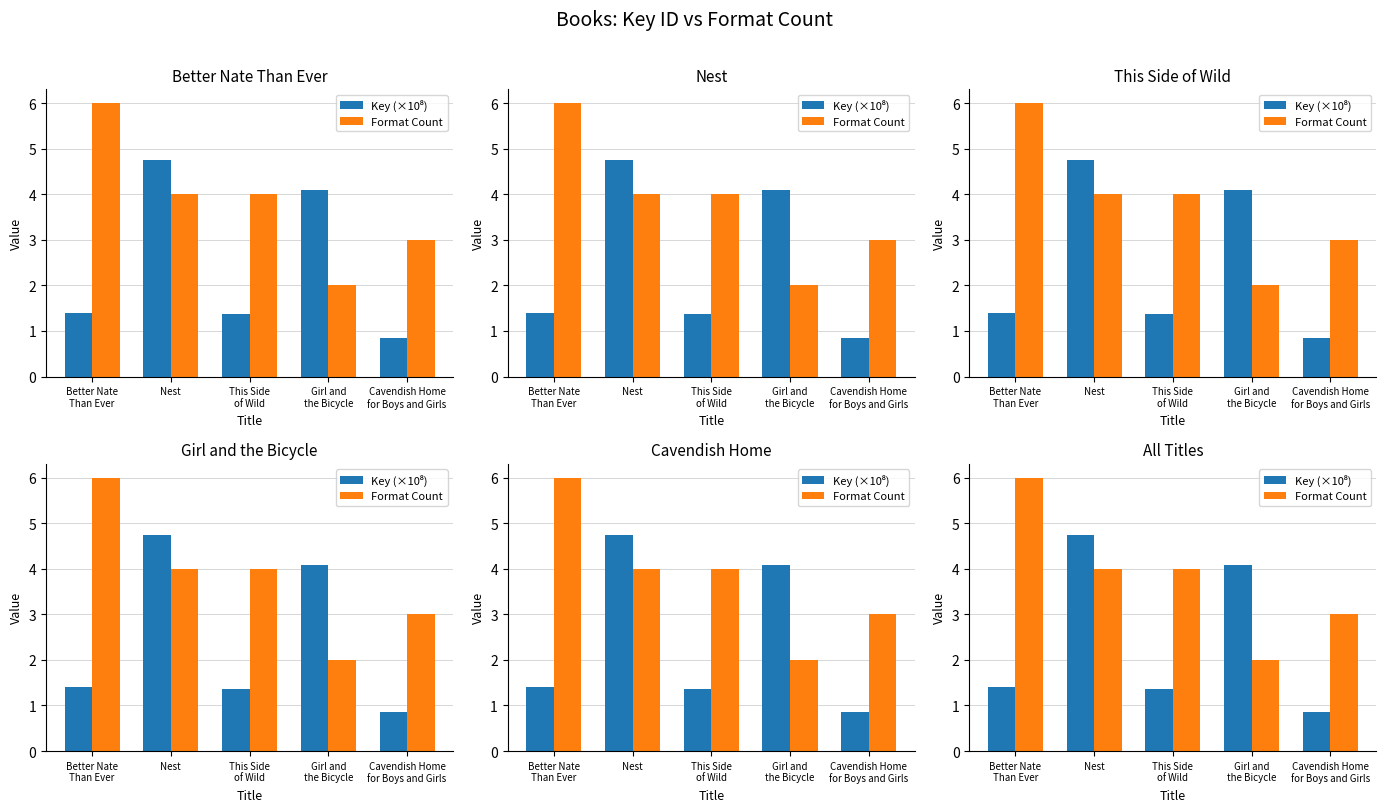

Does the chart contain any negative values?

No